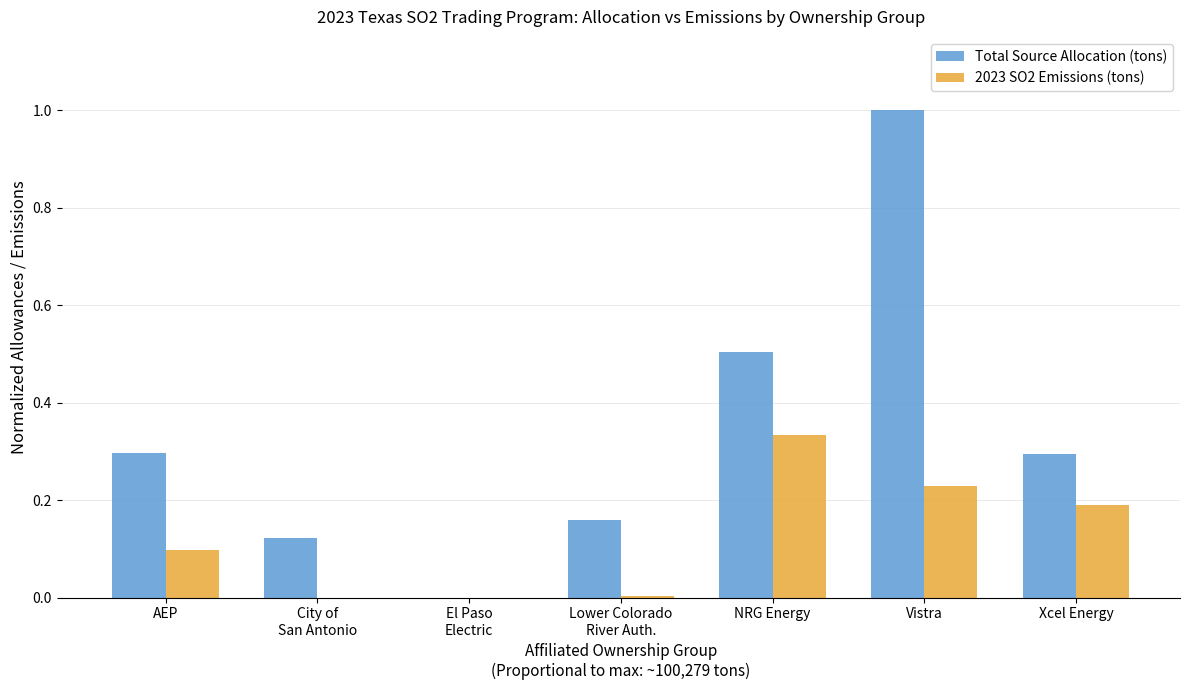

Between Vistra and Xcel Energy, which series saw the biggest shift?

Total Source Allocation (tons)